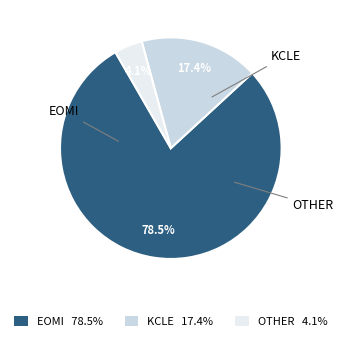

Does any single category account for the majority?

Yes